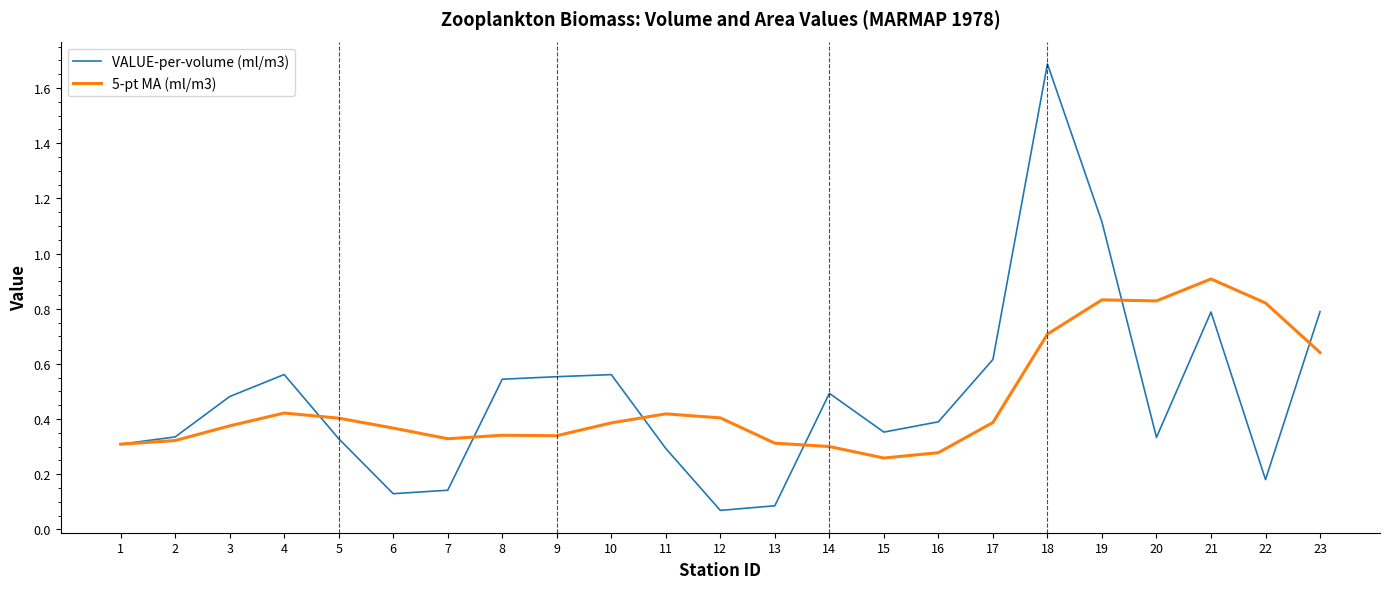

Which series changed the most between 11 and 14?

VALUE-per-volume (ml/m3)